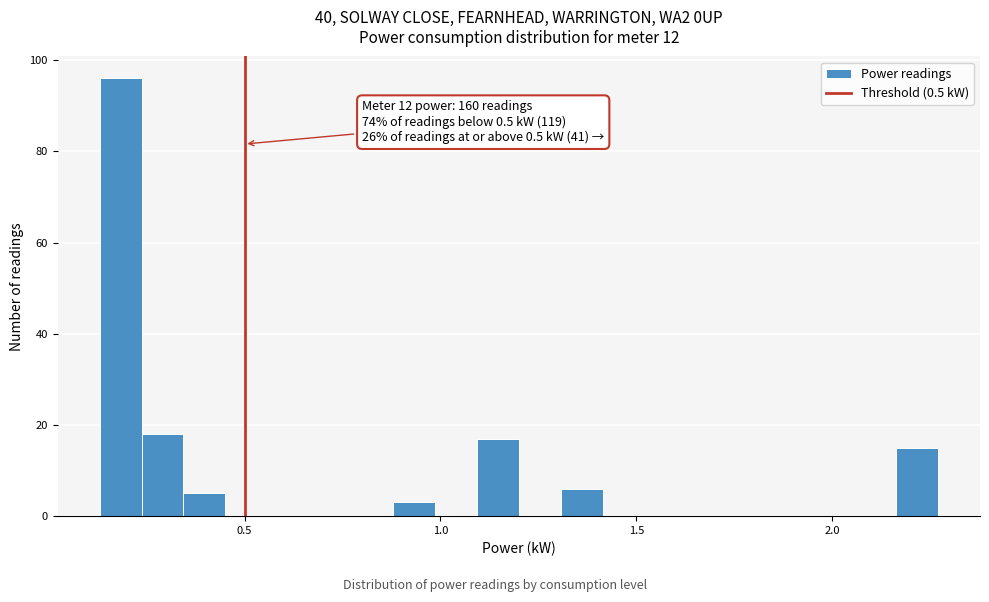

Around what value on the x-axis is the tallest bar? Give the approximate position of its centre, as read against the axis.

0.20